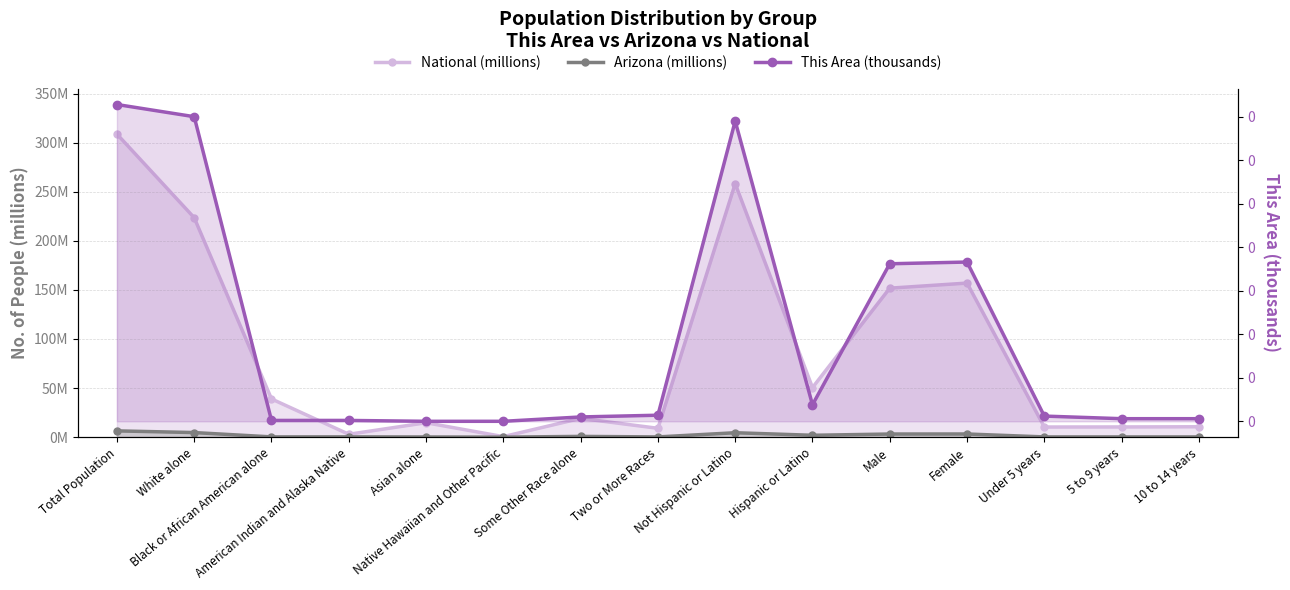

Rank the series at Asian alone from highest to lowest value.

National (millions), Arizona (millions), This Area (thousands)